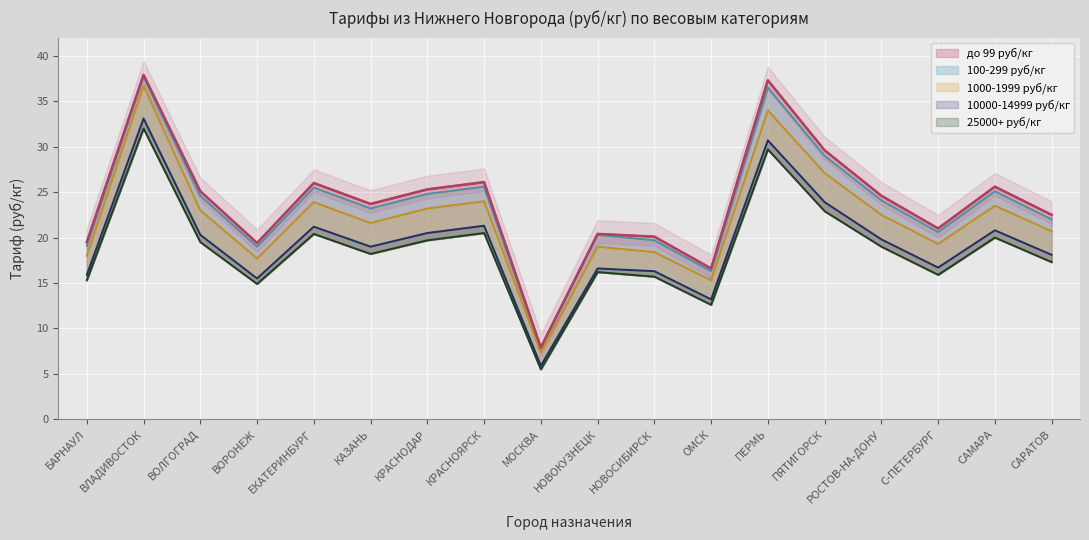

Is it true that 25000+ руб/кг equals 5.5 at МОСКВА?

True